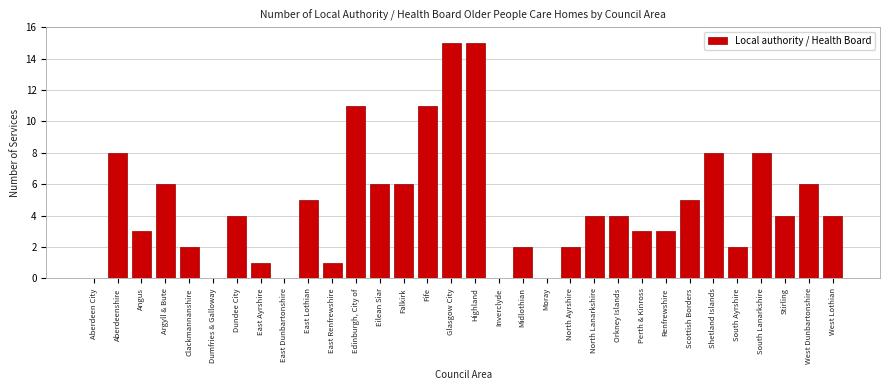

True or false: the data shows 7 at Stirling.

False